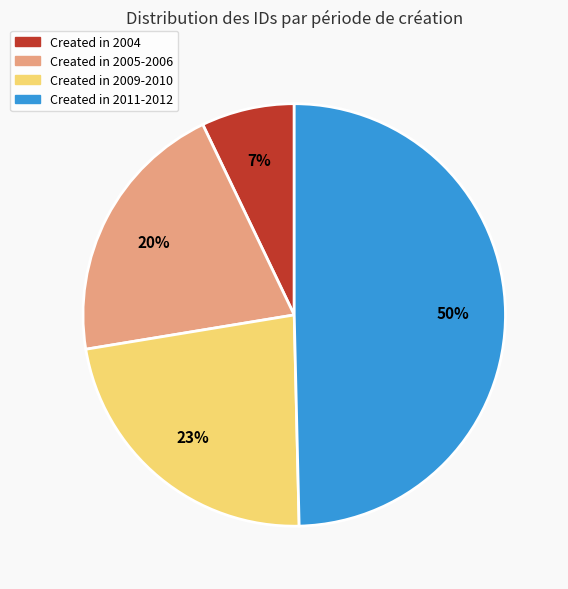

Count the number of slices in the pie.

4